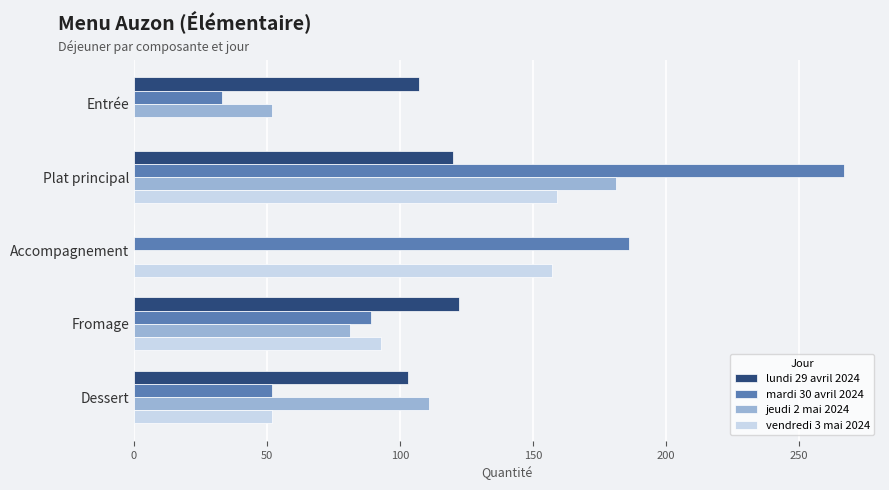

Between Entrée and Dessert, which series saw the biggest shift?

jeudi 2 mai 2024